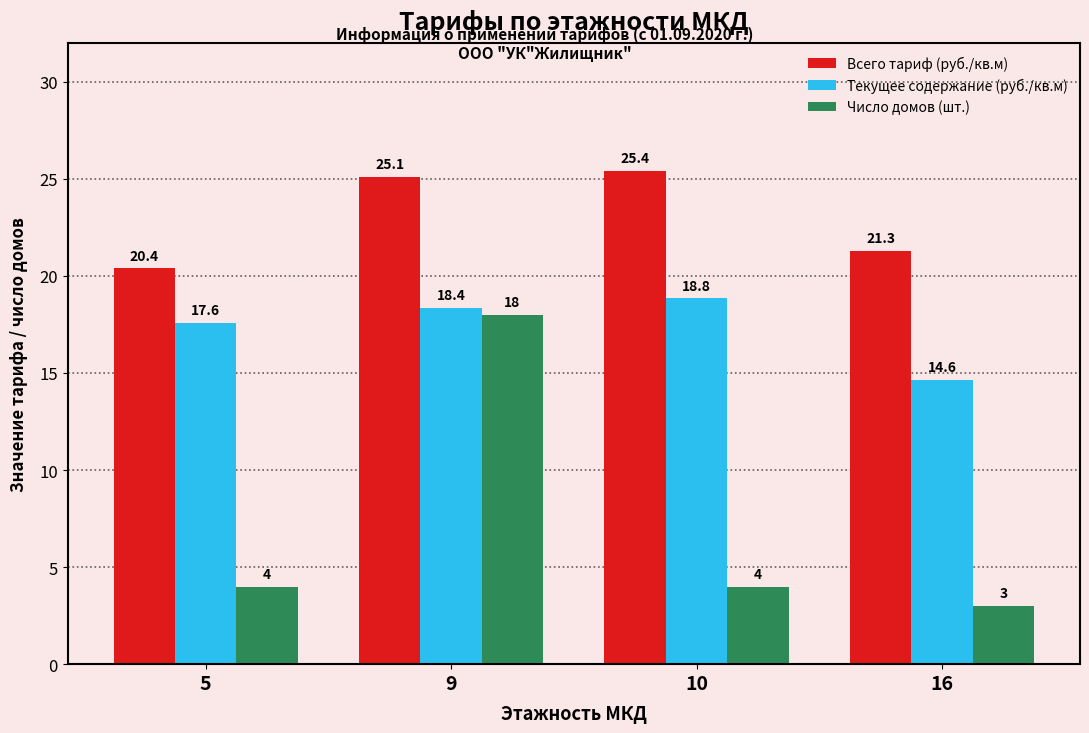

Which category has the highest value across all series?

10